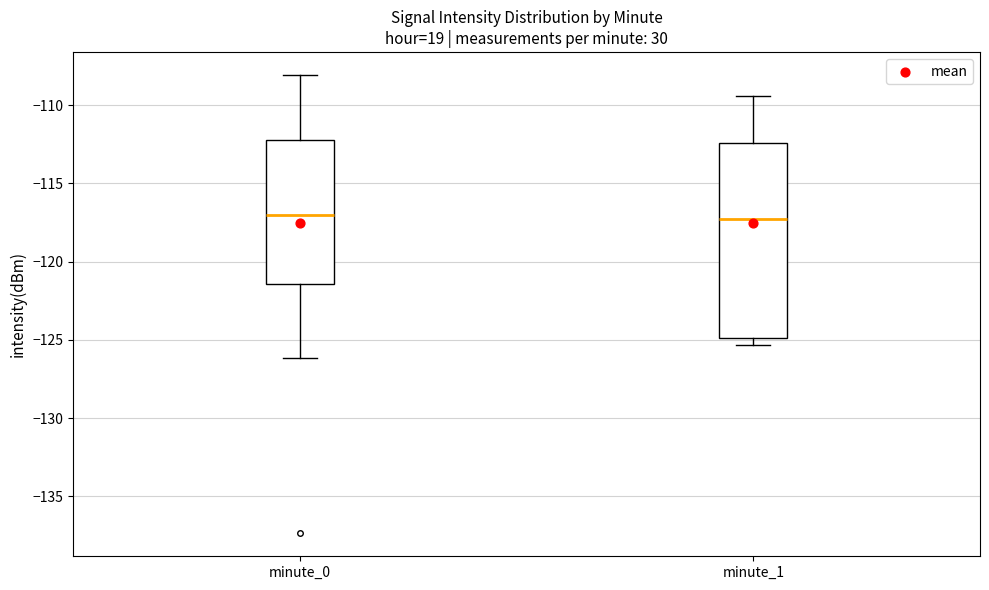

Reading left to right, read every box against the y-axis: the position of its median line, the range the box covers, and the ends of its whiskers. The values are not printed on the chart, so give them approximately, as read against the axis.

minute_0: median -117.0, box -121.5 to -112.0, whiskers -126.0 to -108.0
minute_1: median -117.0, box -125.0 to -112.5, whiskers -125.5 to -109.5